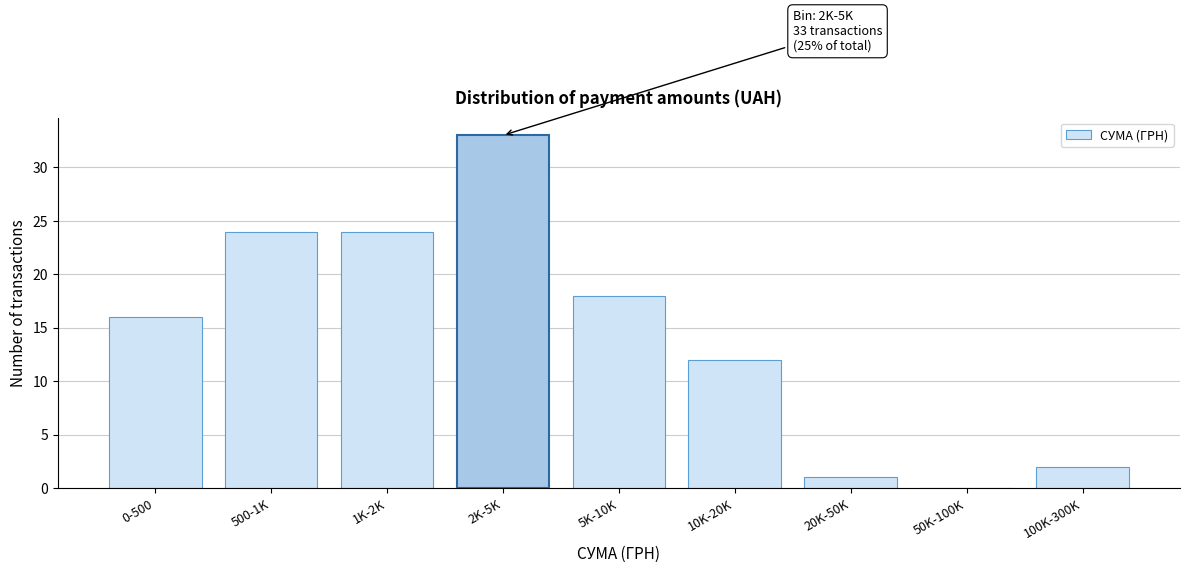

Reading left to right, list all the values displayed in this chart.

0-500=16	500-1K=24	1K-2K=24	2K-5K=33	5K-10K=18	10K-20K=12	20K-50K=1	50K-100K=0	100K-300K=2